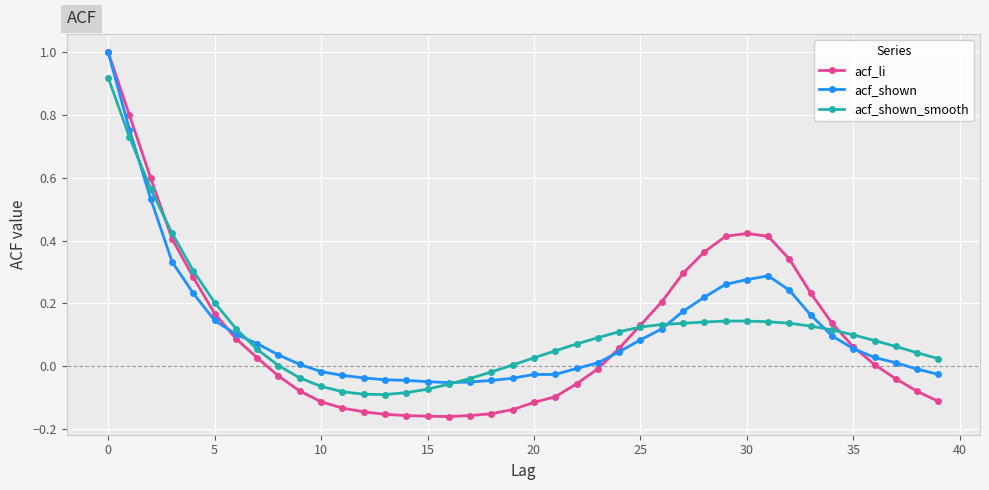

How many lines are shown in the chart?

3